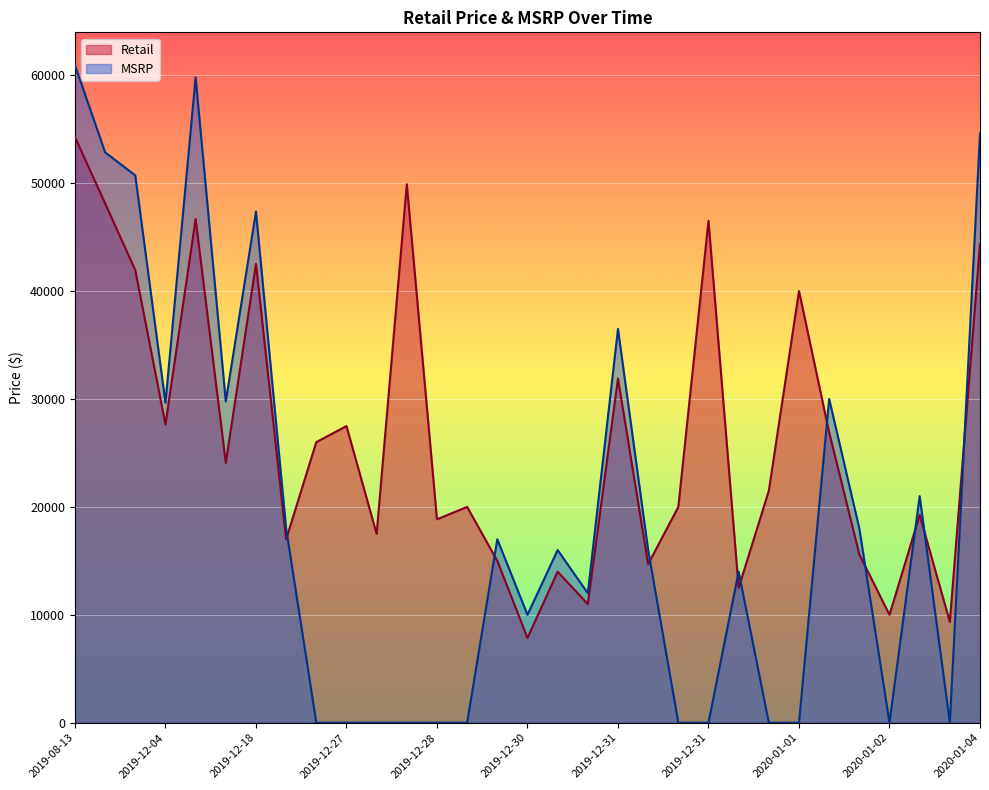

How many lines are shown in the chart?

2